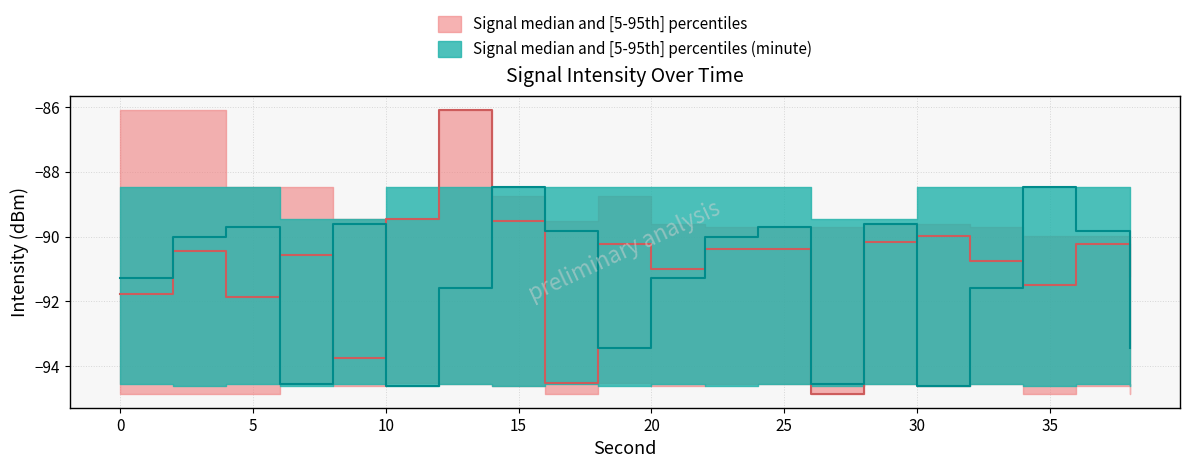

At which category does intensity_upper reach its first local peak?

12